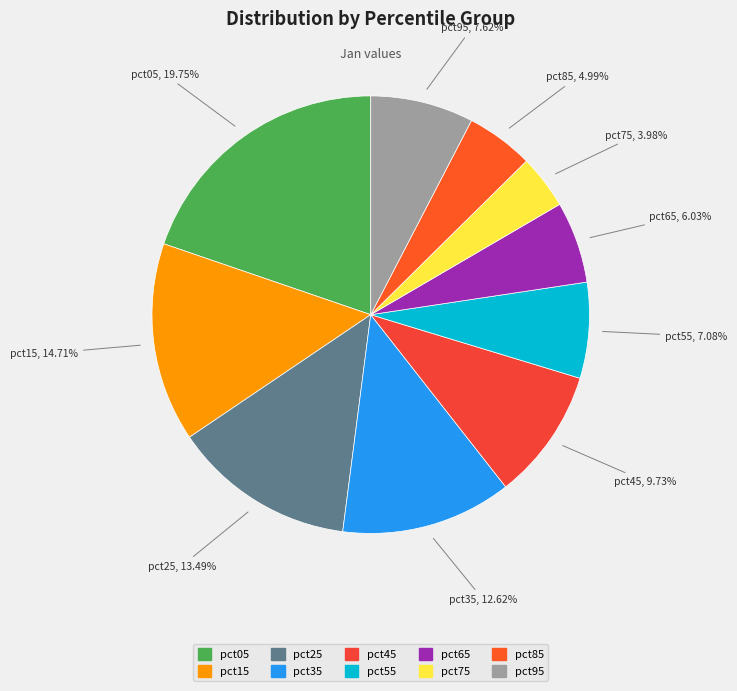

Which slice is the smallest?

pct75